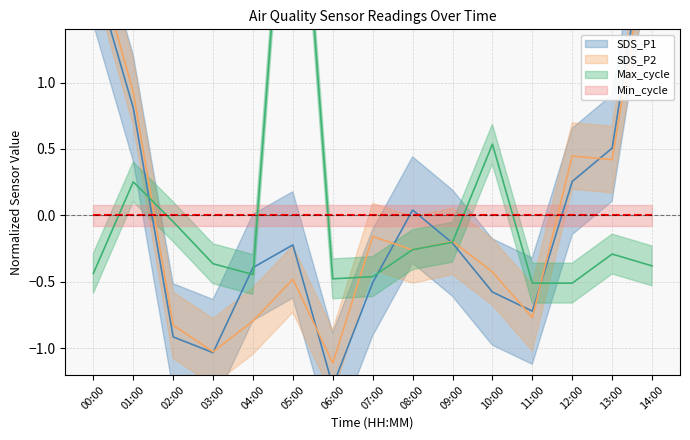

Which series has the largest total across all categories?

Max_cycle_norm